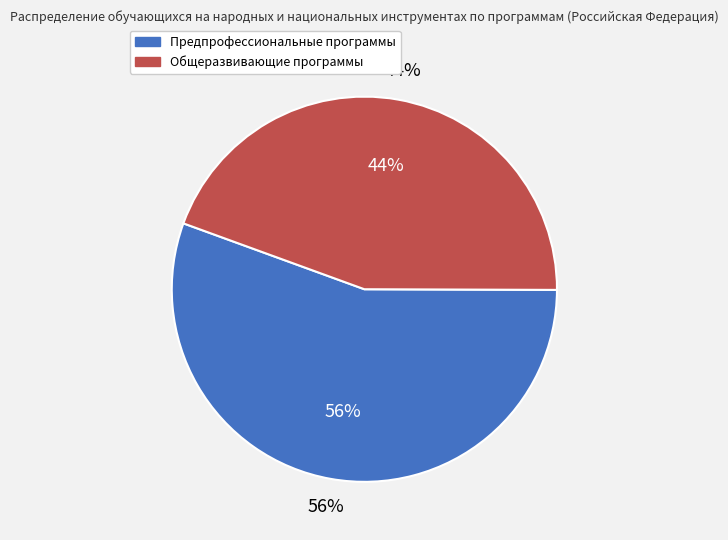

What is the change in value from Дополнительные предпрофессиональные программы to Дополнительные общеразвивающие программы?

-762